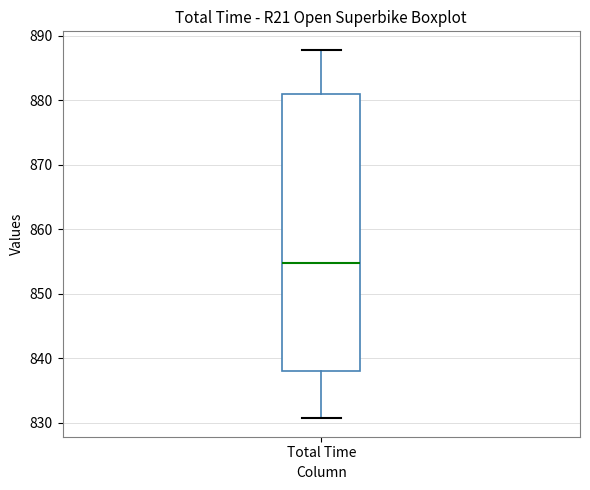

Read this box plot against the y-axis: the position of the median line, the range covered by the box, and the ends of both whiskers. The values are not printed on the chart, so give them approximately, as read against the axis.

median 855, box 838 to 881, whiskers 831 to 888